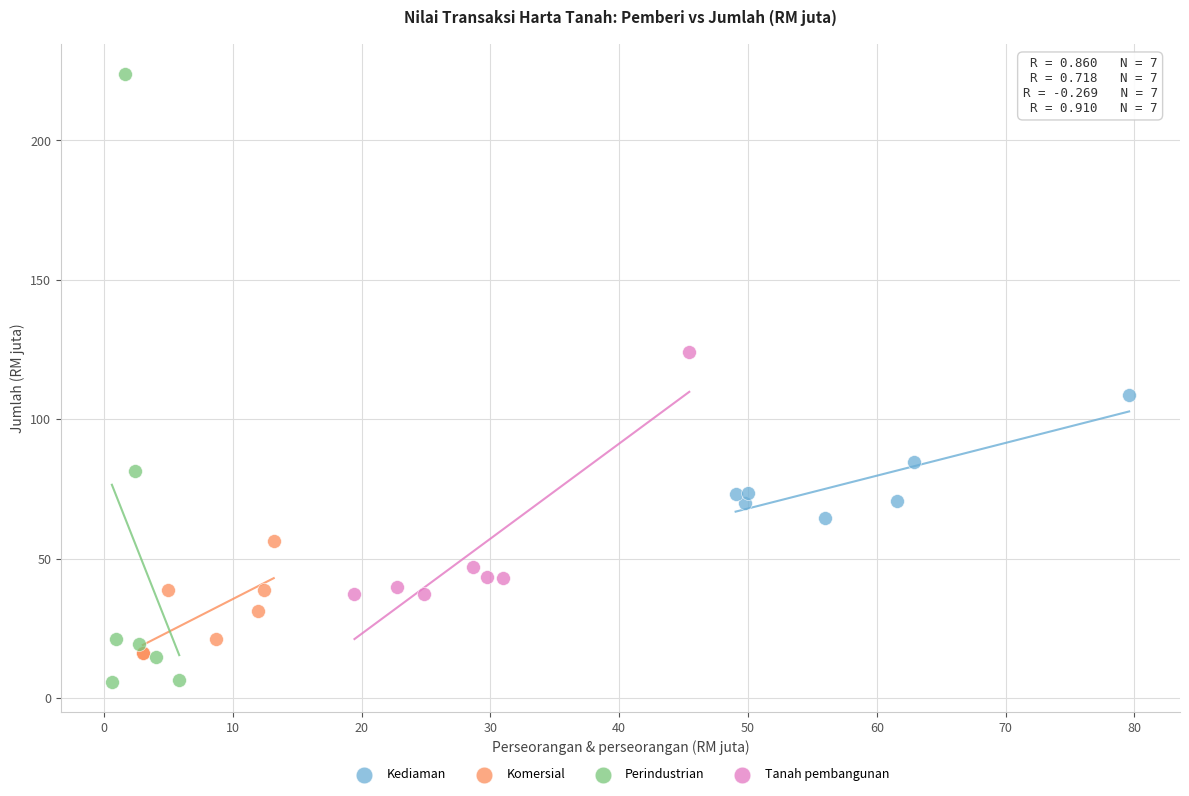

Which series has the widest spread of Y values?

Perindustrian